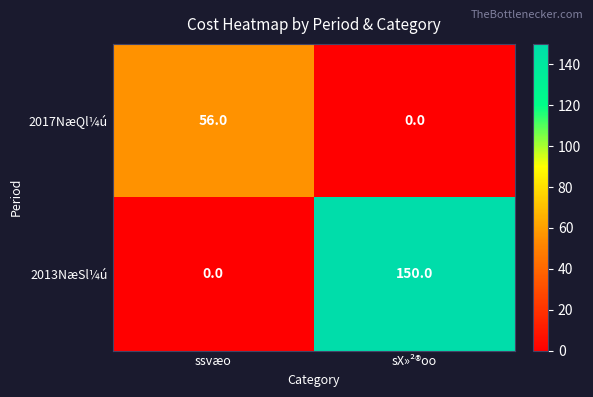

Which series has the largest total across all categories?

2013NæSl¼ú